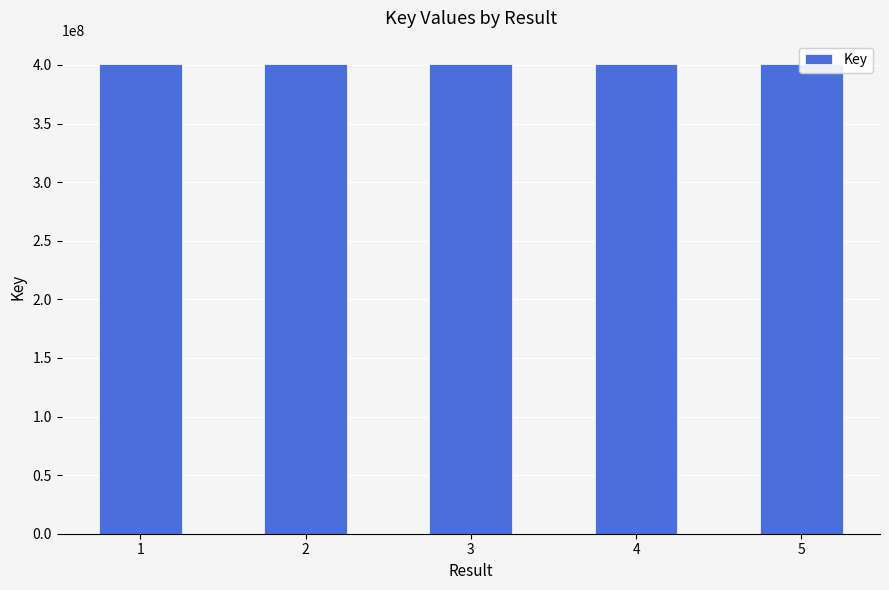

How many bars are there in total?

5